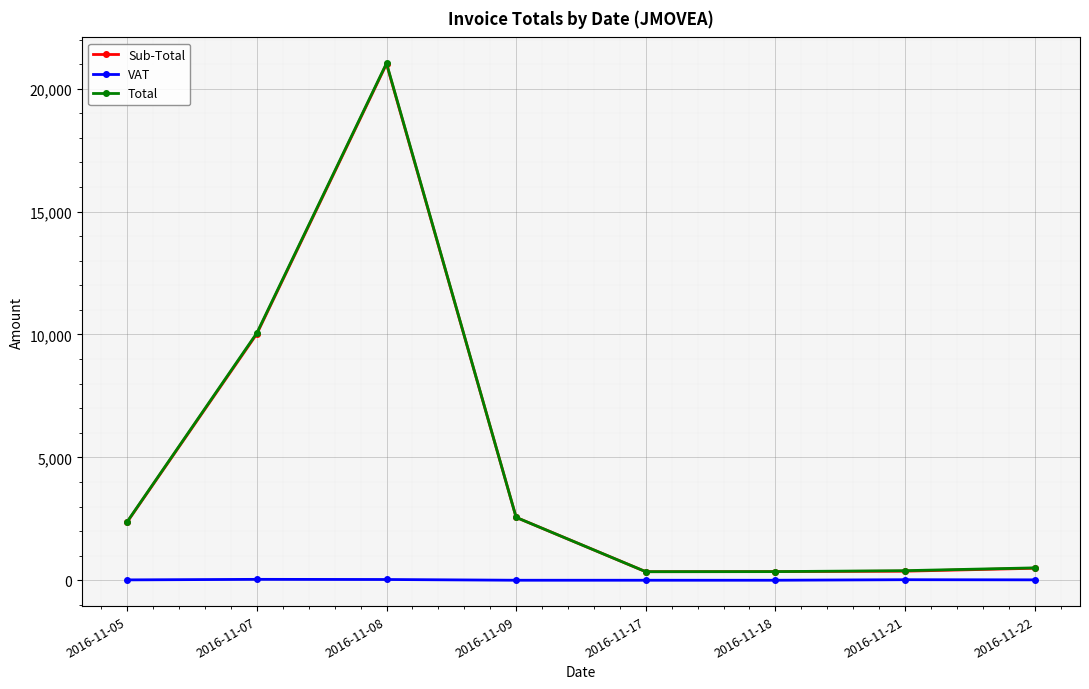

What is the total value across all series at 2016-11-21?

779.3